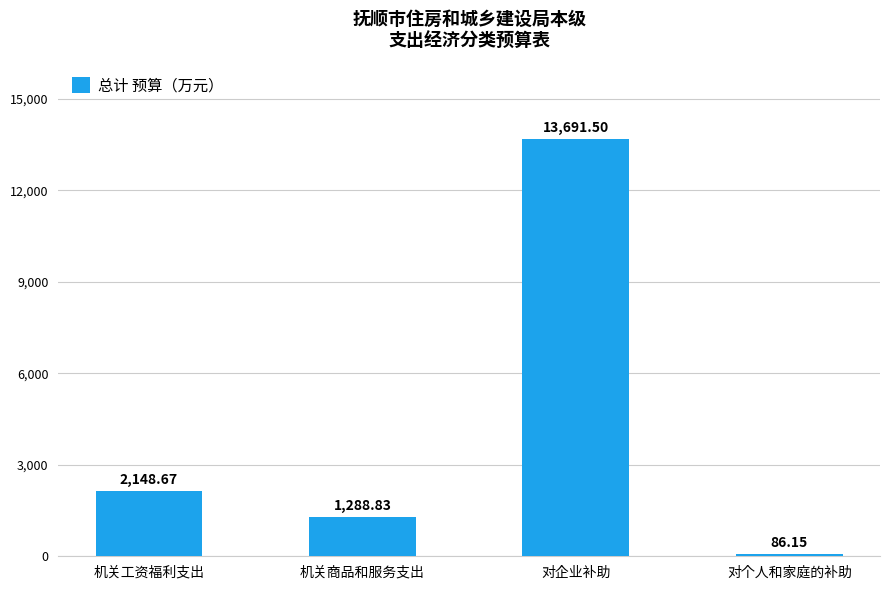

Does the chart contain any negative values?

No